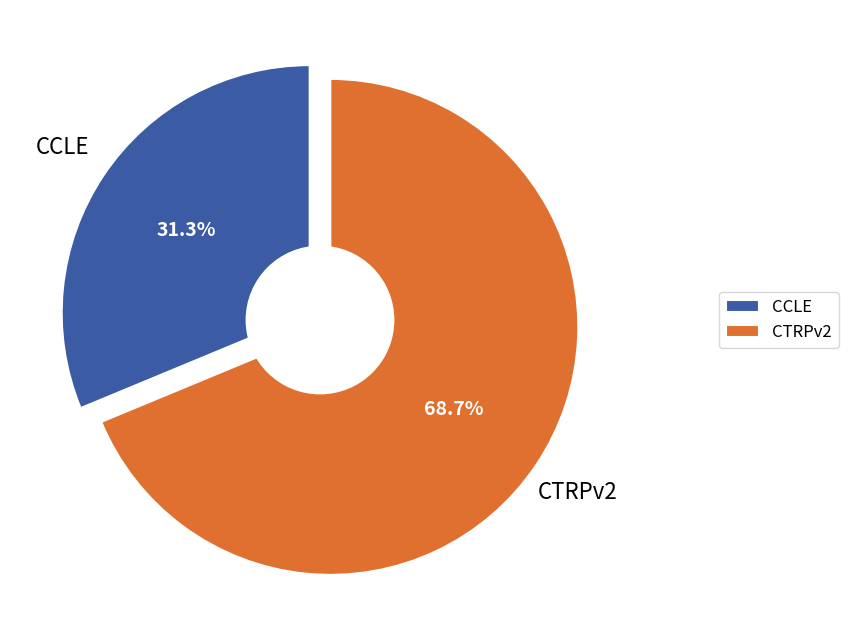

How many segments does this pie chart have?

2